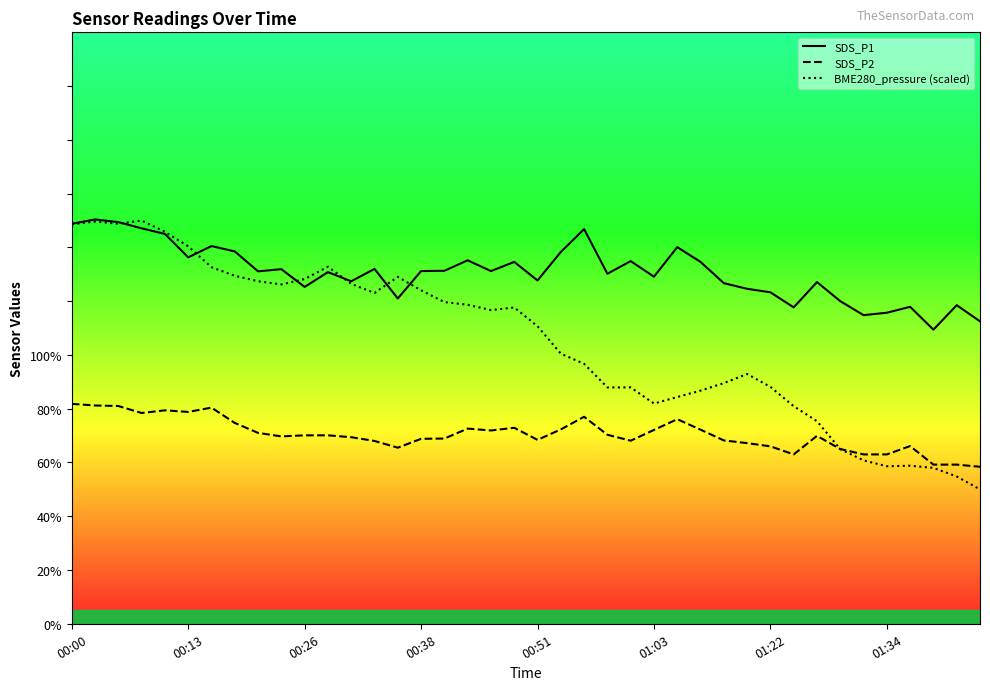

What is the minimum value for SDS_P1?

109.4